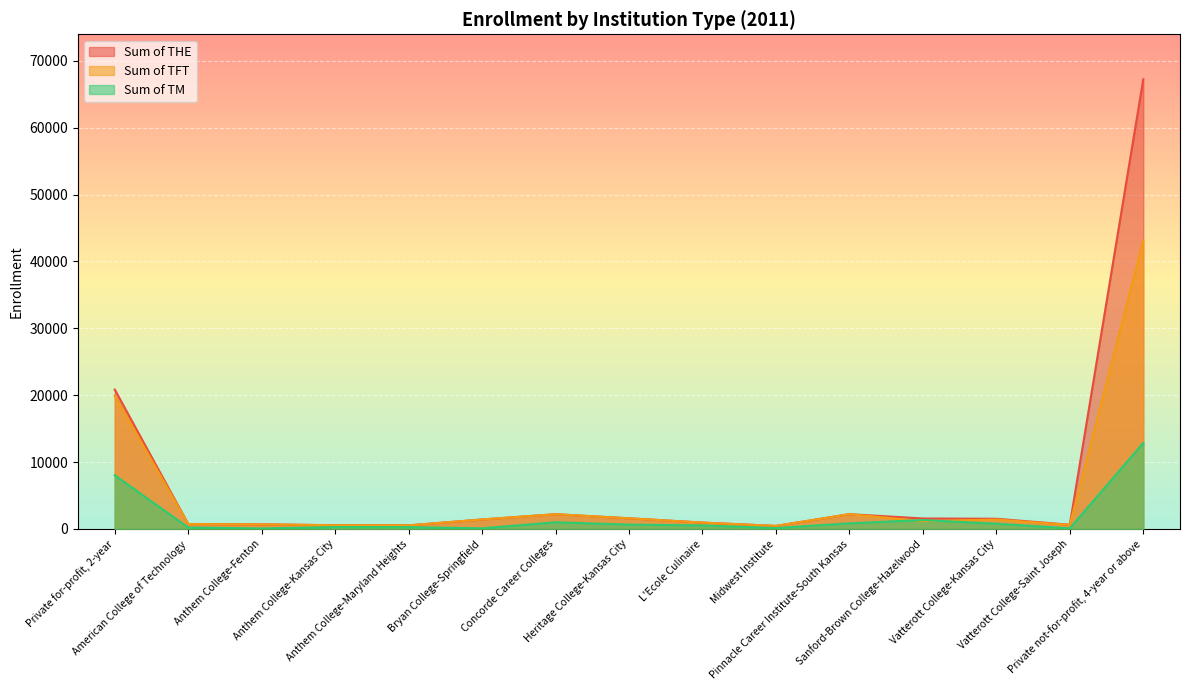

Which series has the largest range (max minus min)?

Sum of THE